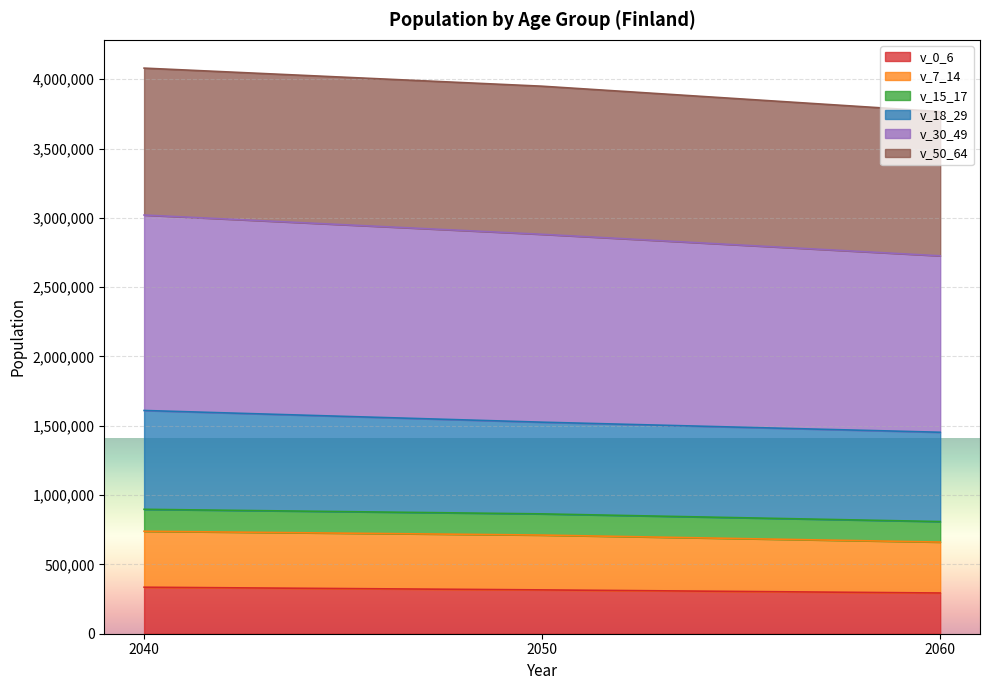

Which series has the largest total across all categories?

v_30_49